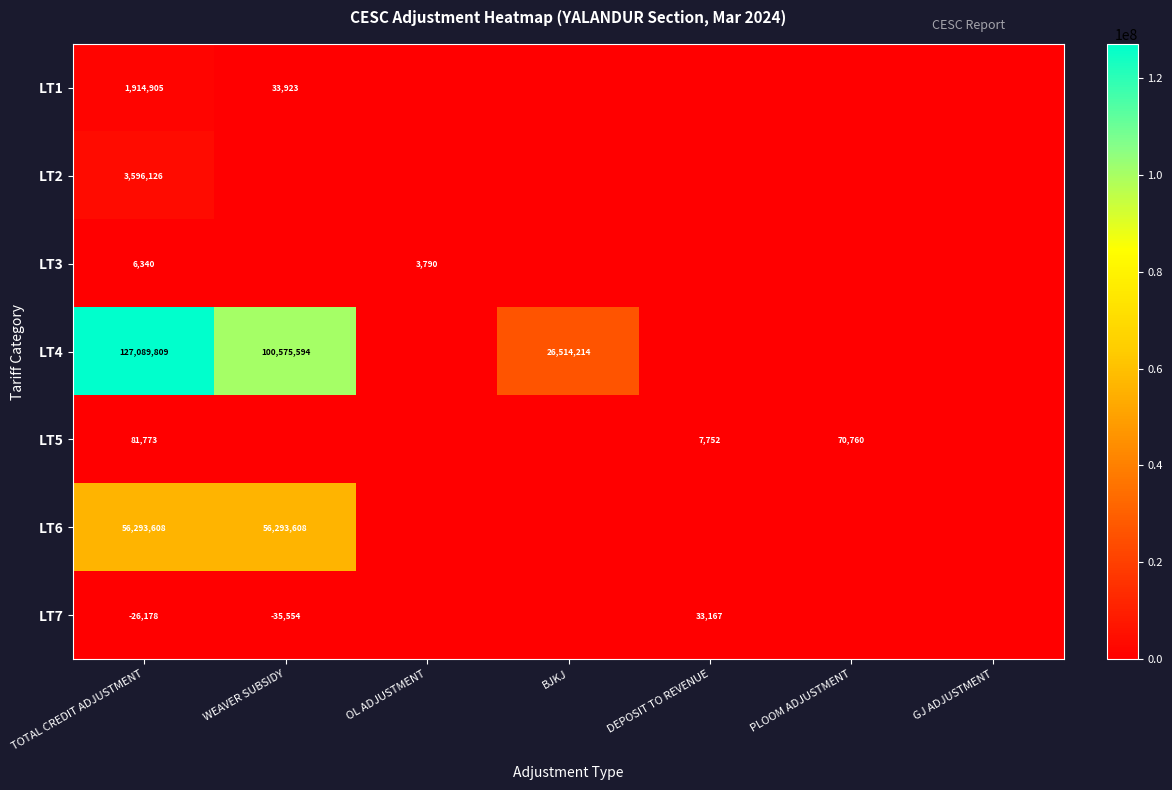

Is the value of LT1 at WEAVER SUBSIDY greater than the value of LT2 at TOTAL CREDIT ADJUSTMENT?

No